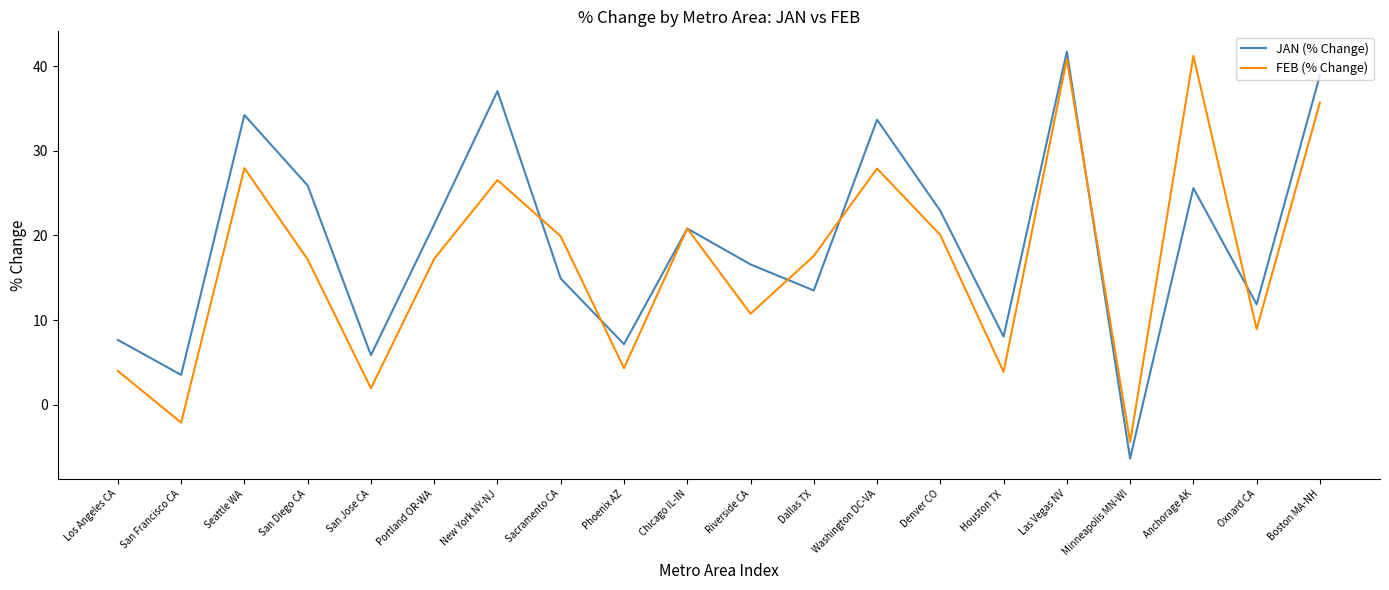

Is it true that FEB (% Change) equals 10.7 at Riverside CA?

True